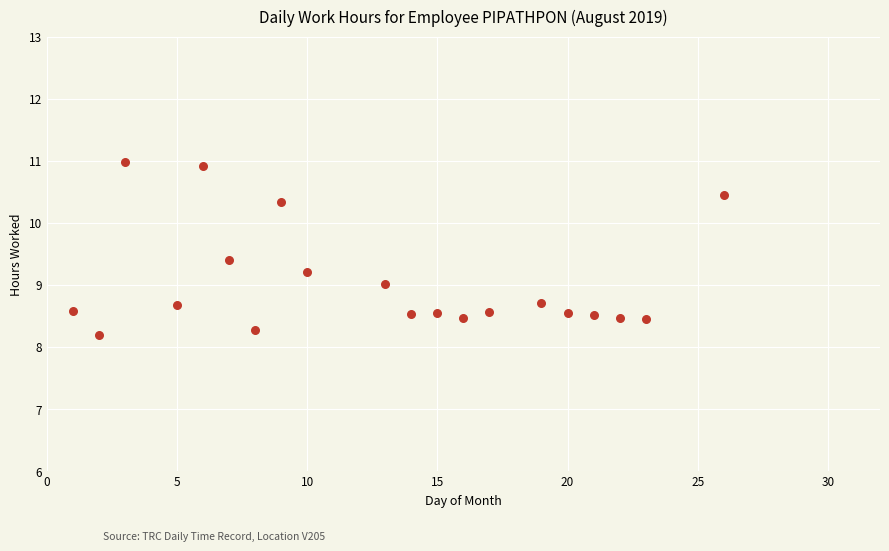

What is the range of Y values (max minus min)?

2.8